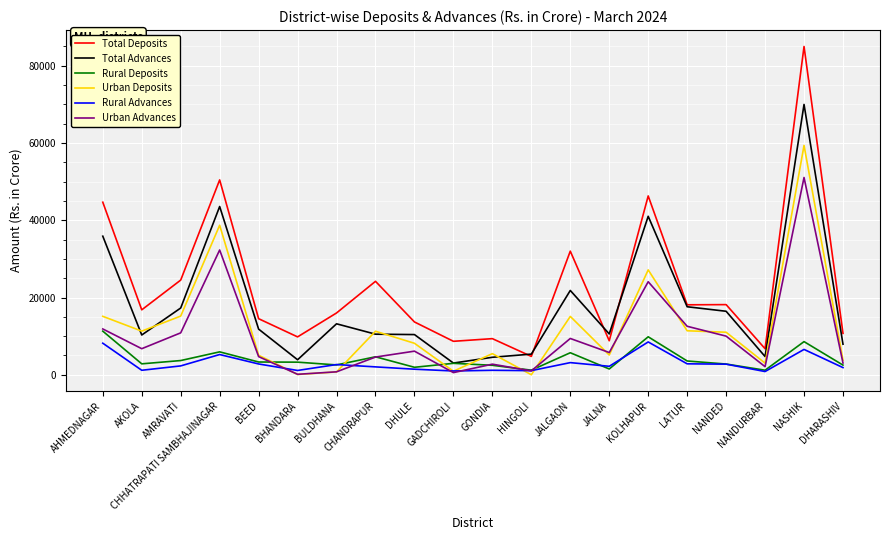

Which series has the largest total across all categories?

Total Deposits